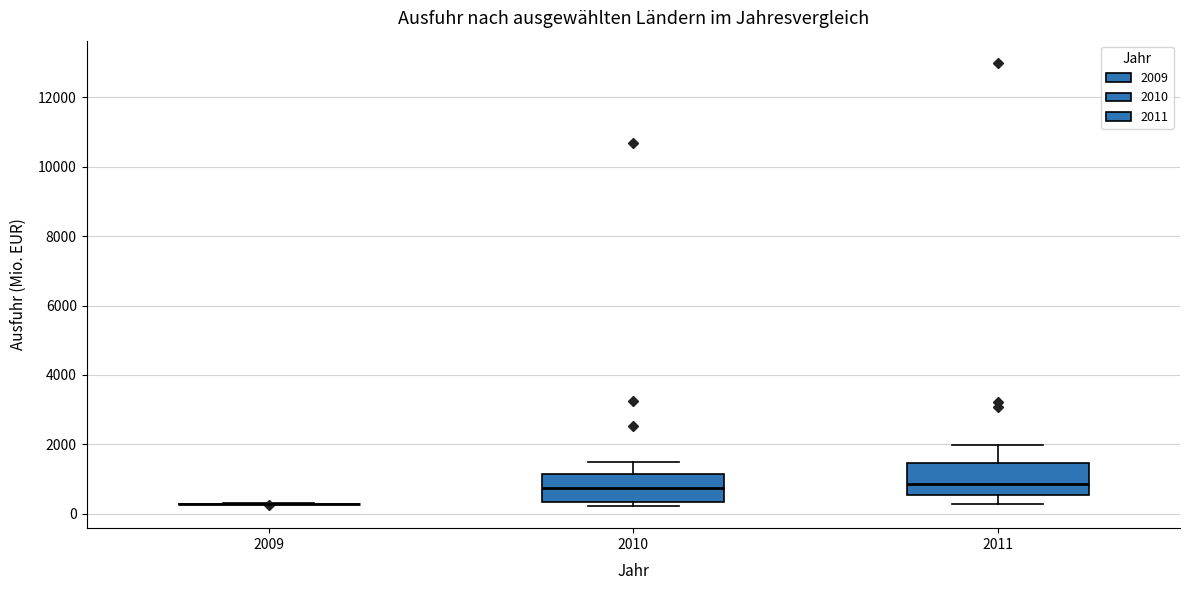

Where is the lower edge of the box at x = 2010 on the y-axis? The values are not printed on the chart, so give them approximately, as read against the axis.

400